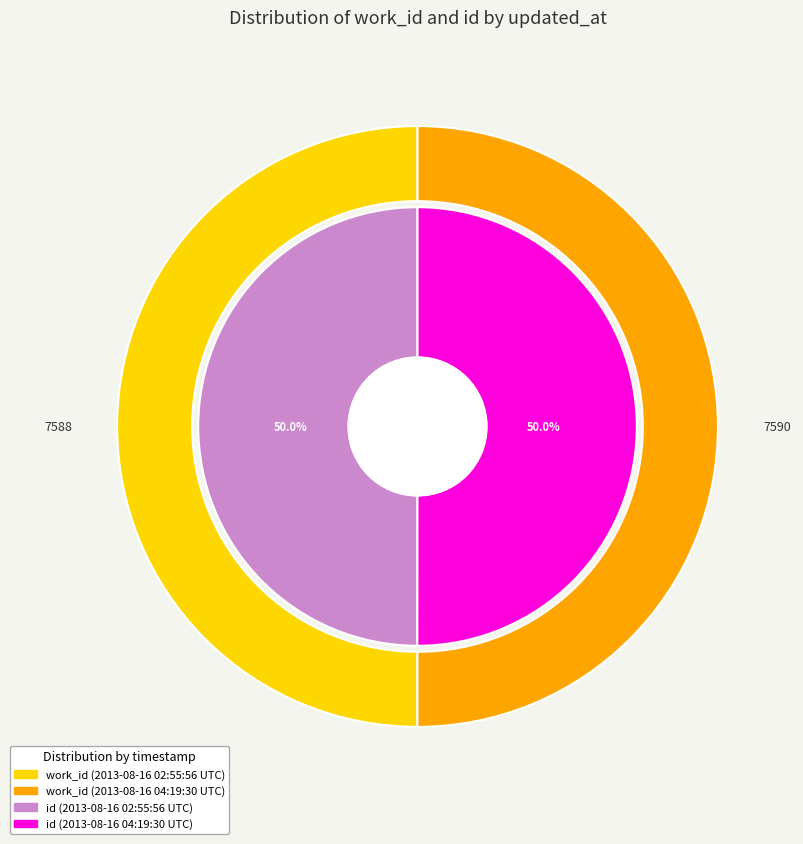

Rank the categories by value from lowest to highest.

2013-08-16 02:55:56 UTC, 2013-08-16 04:19:30 UTC